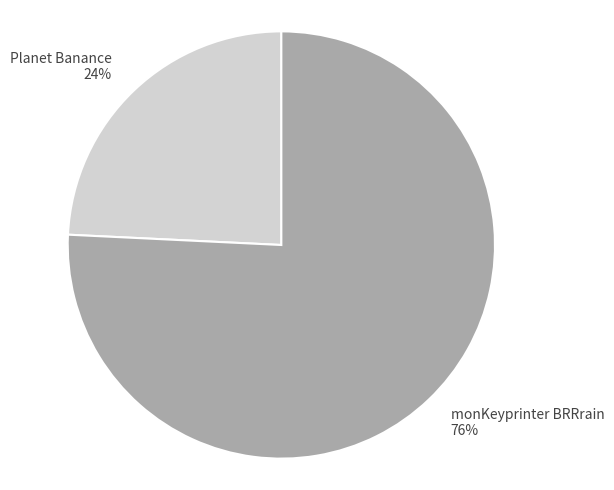

True or false: Planet Banance accounts for 24% of the total.

True